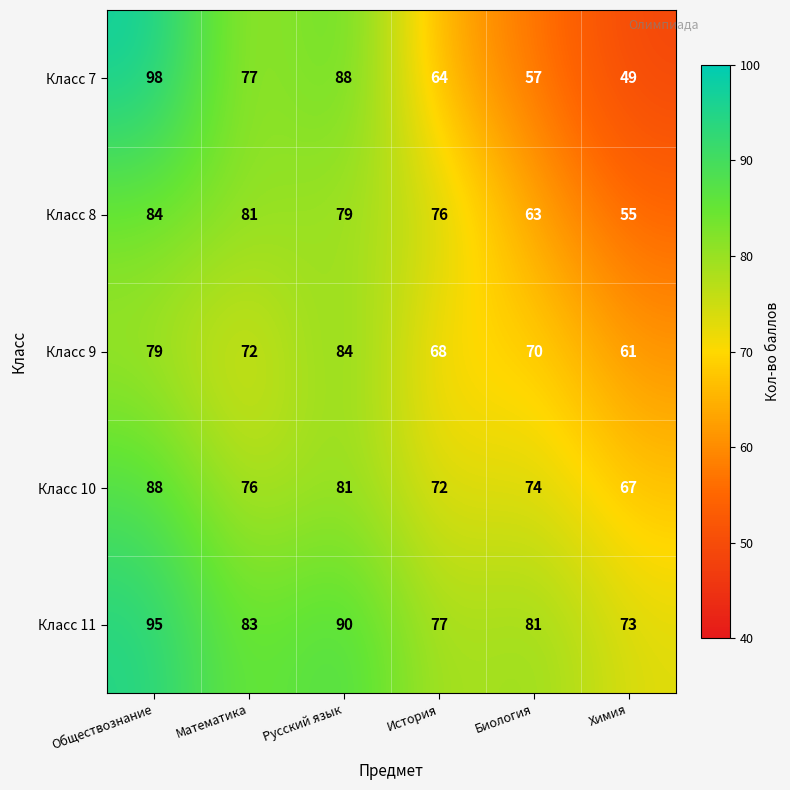

Between Математика and История, which series saw the biggest shift?

Класс 7